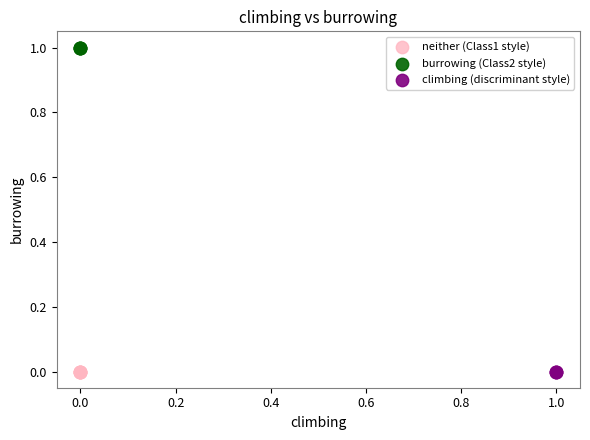

Which series contains the highest Y value?

burrowing (Class2 style)